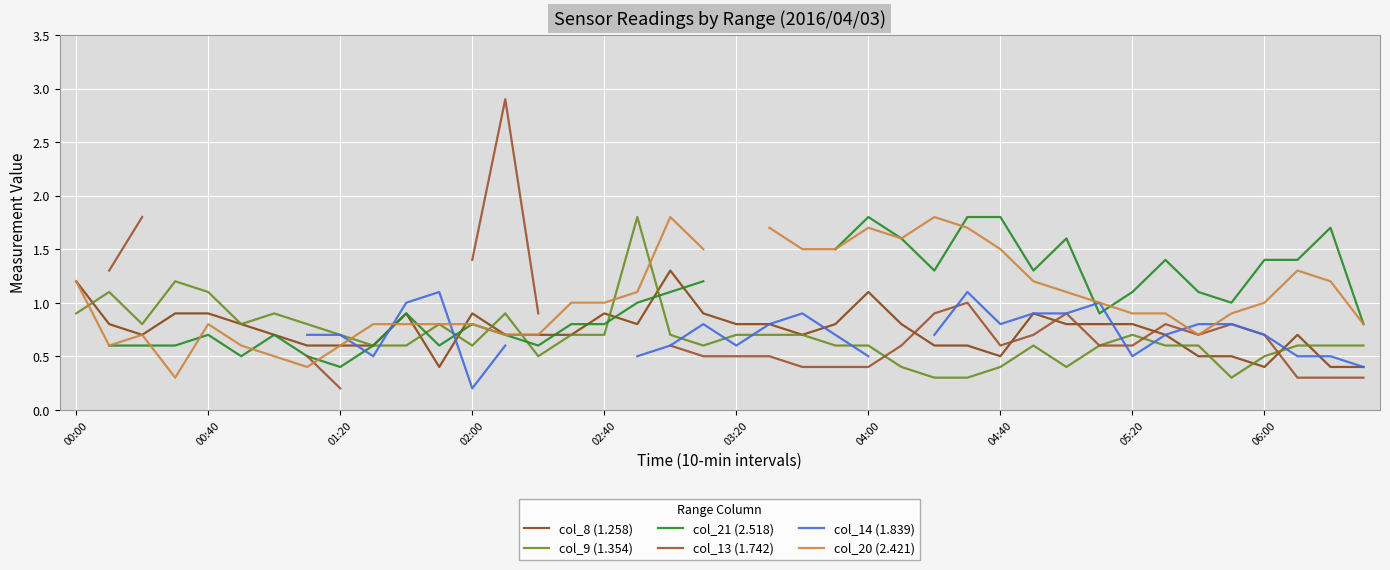

The value of col_9 (1.354) at 04:00 is 1.0. True or false?

False